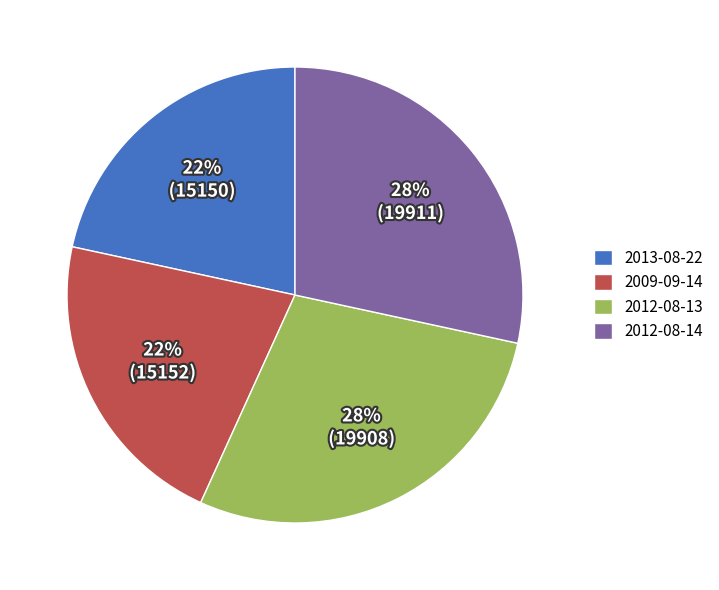

To the nearest percent, what is the average slice percentage?

25%